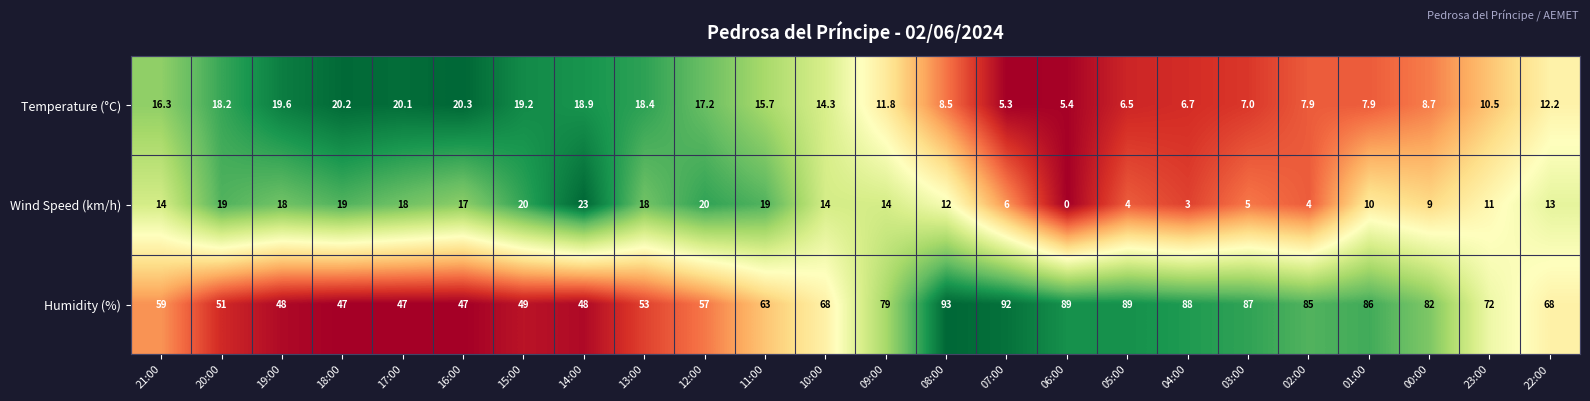

At which label does Wind Speed (km/h) reach its peak?

14:00